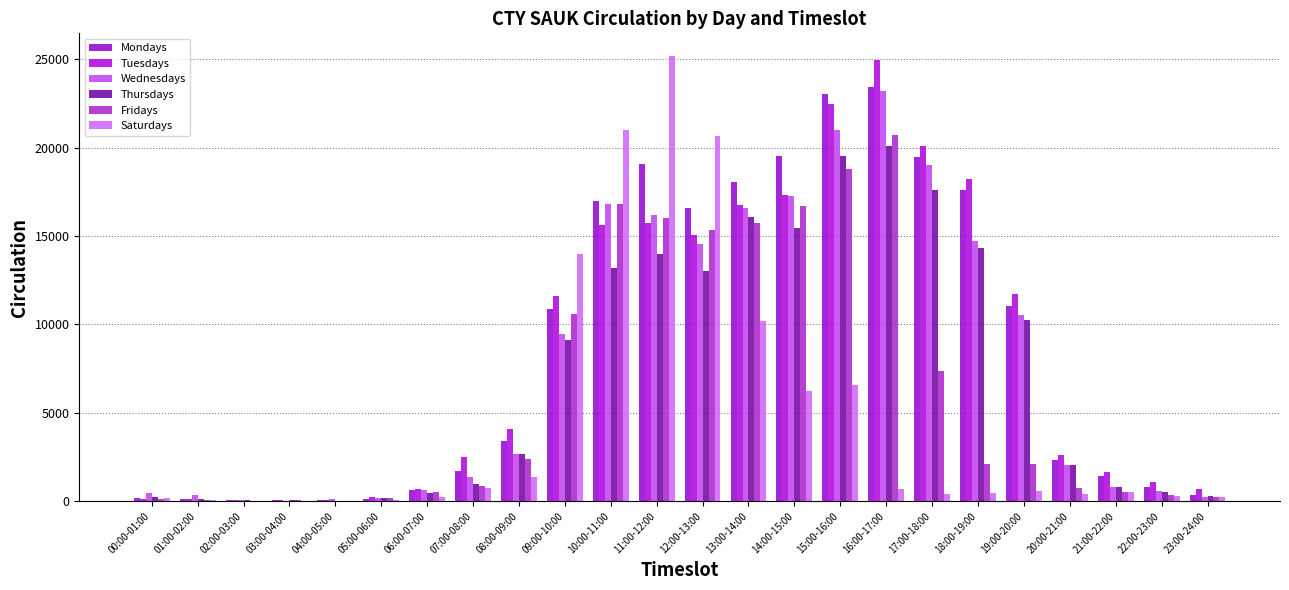

Between 16:00-17:00 and 21:00-22:00, which series saw the biggest shift?

Tuesdays